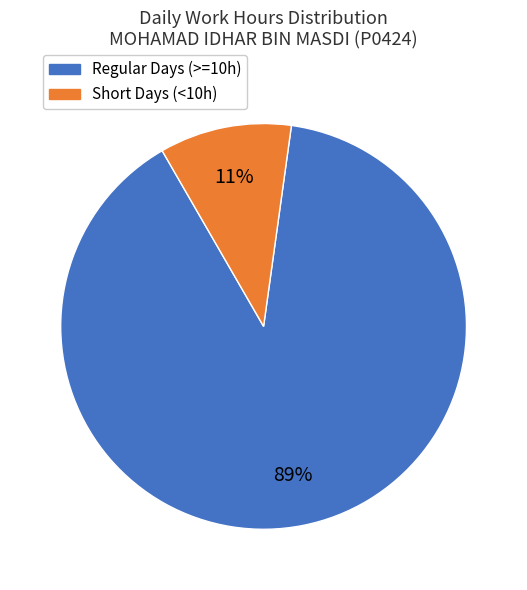

Rank the categories by value from lowest to highest.

Short Days (<10h), Regular Days (>=10h)